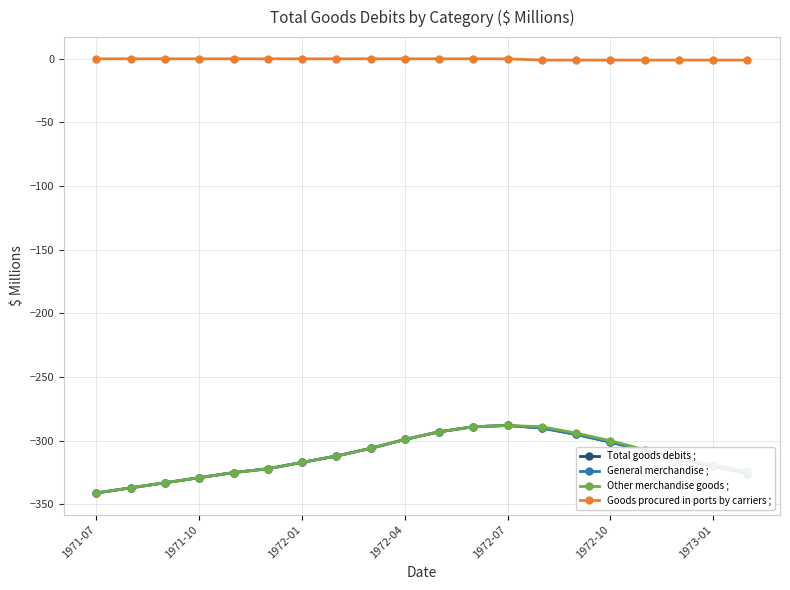

Does the chart have visible grid lines?

Yes